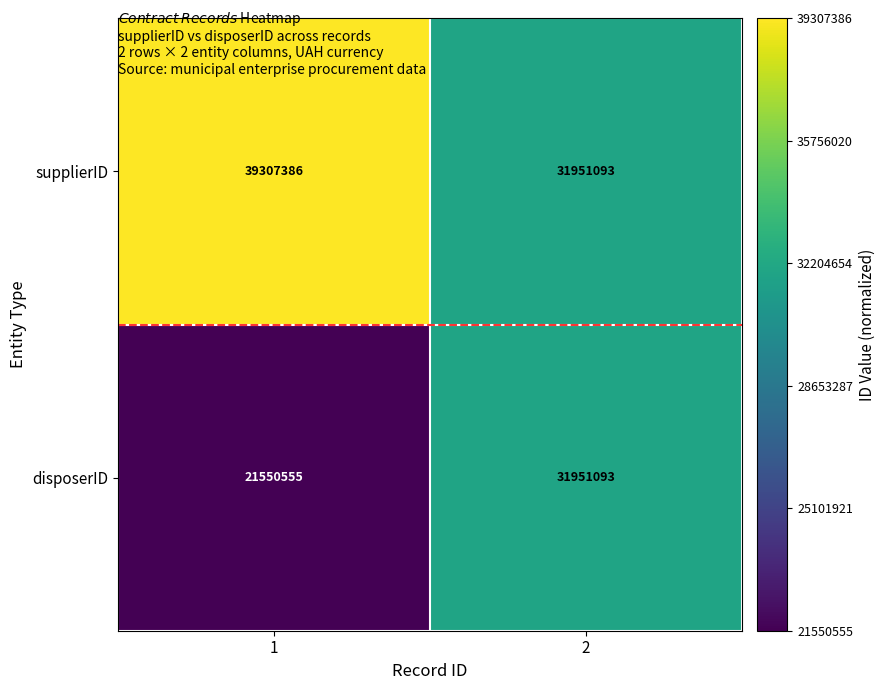

What is the total value across all series at 1?

60857941